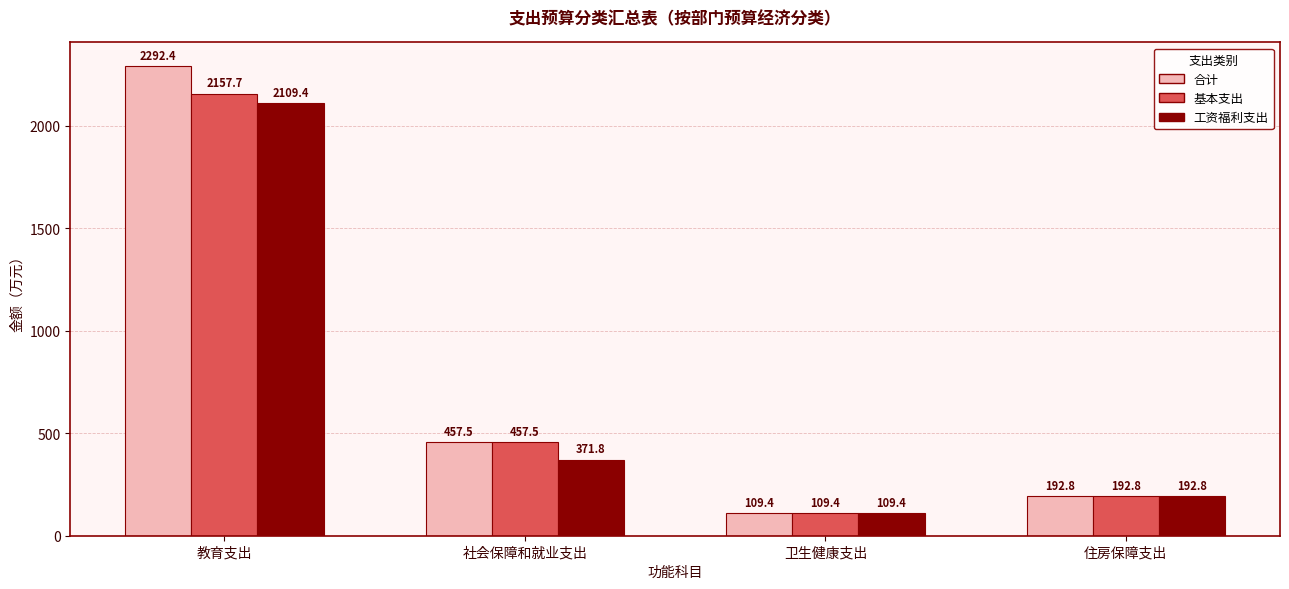

Is the value of 工资福利支出 at 住房保障支出 greater than the value of 合计 at 社会保障和就业支出?

No